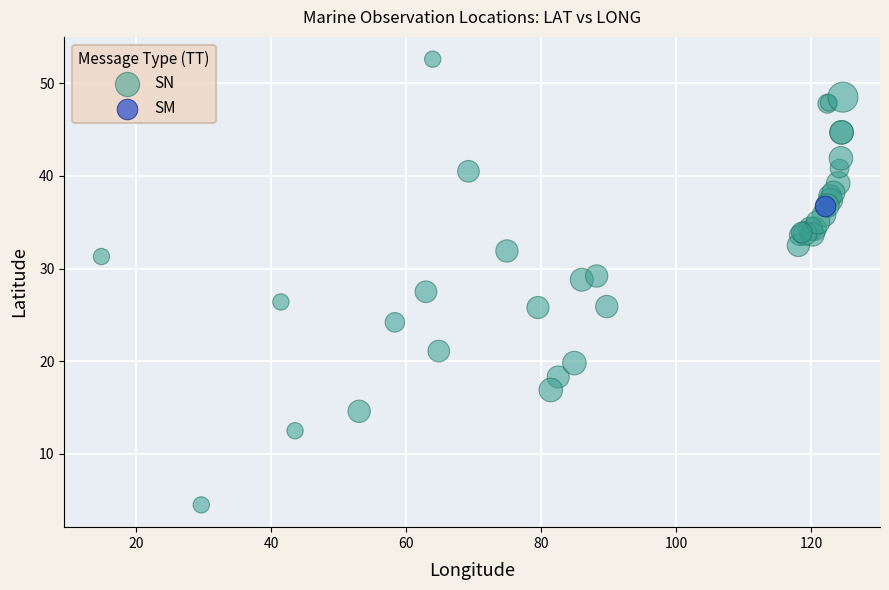

What are all the series names shown in the legend?

SN, SM